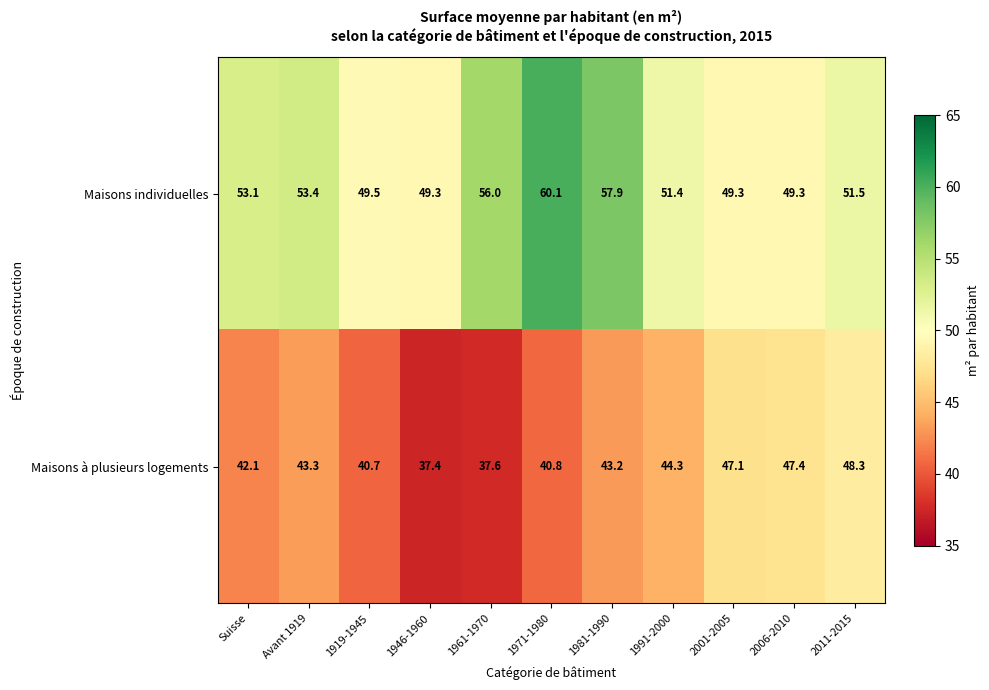

Which series changed the most between 1919-1945 and 2006-2010?

Maisons à plusieurs logements